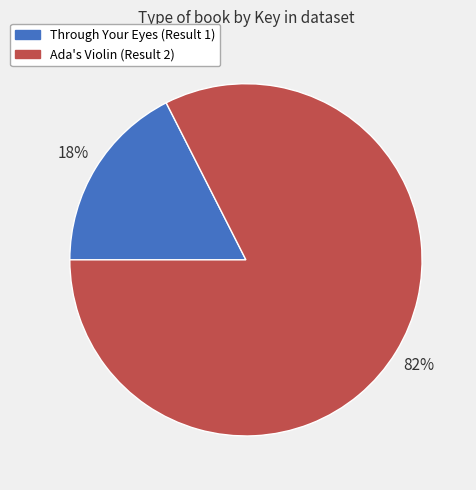

Is it true that Through Your Eyes (Result 1) is 24% of the pie?

False